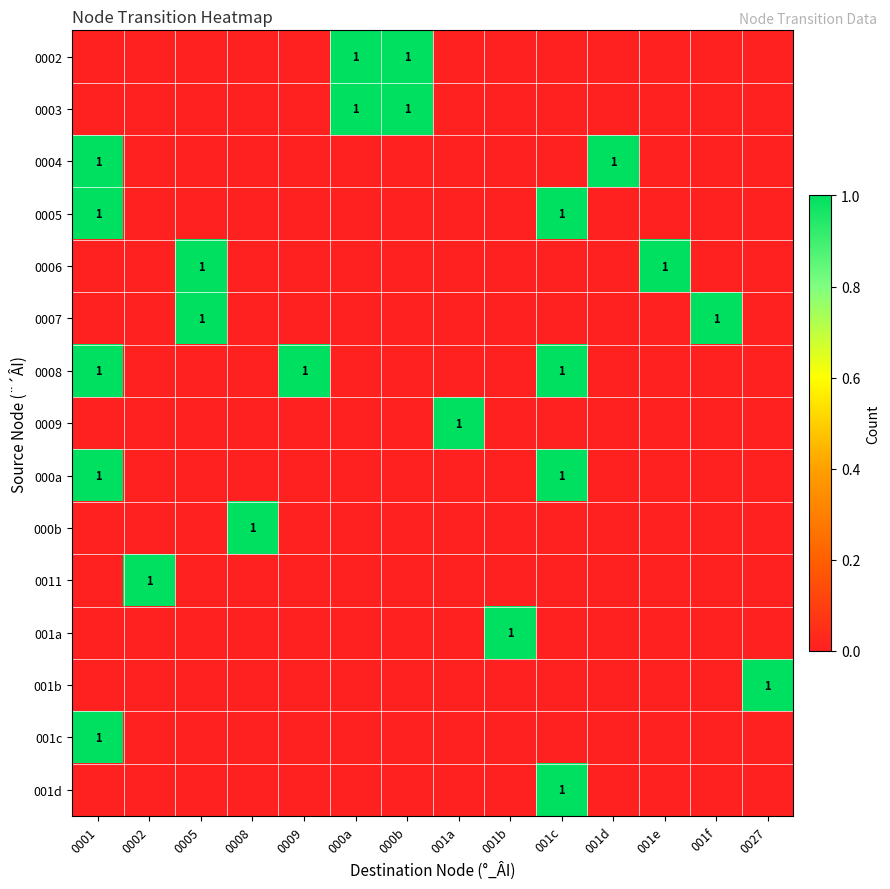

The value of 0007 at 001f is 1. True or false?

True